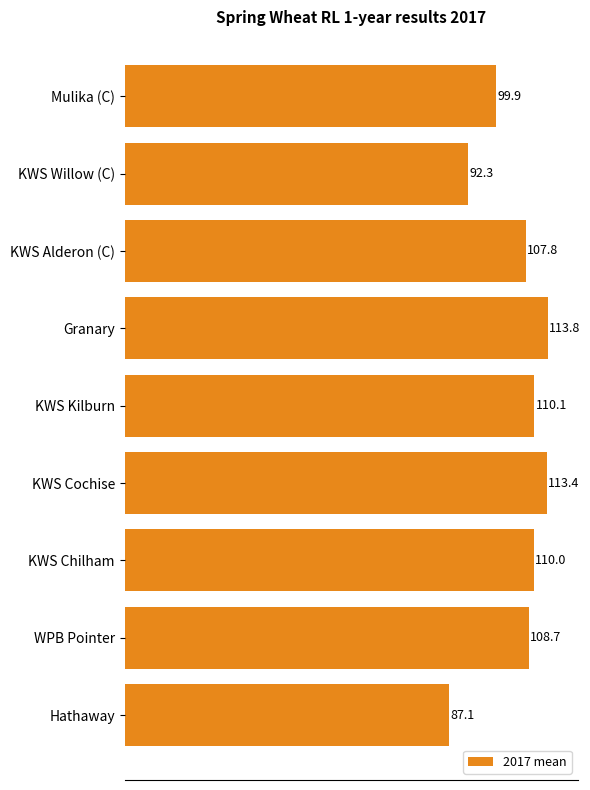

Rank the categories by value from highest to lowest.

Granary, KWS Cochise, KWS Kilburn, KWS Chilham, WPB Pointer, KWS Alderon (C), Mulika (C), KWS Willow (C), Hathaway